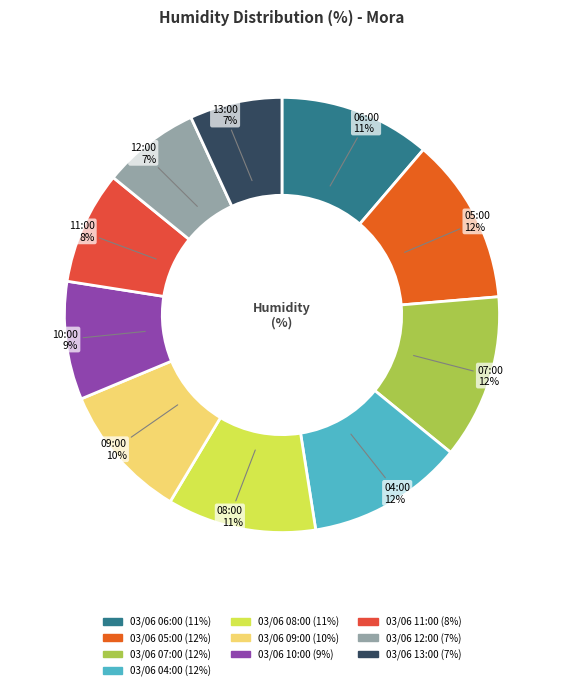

Which slice is the largest?

03/06 05:00